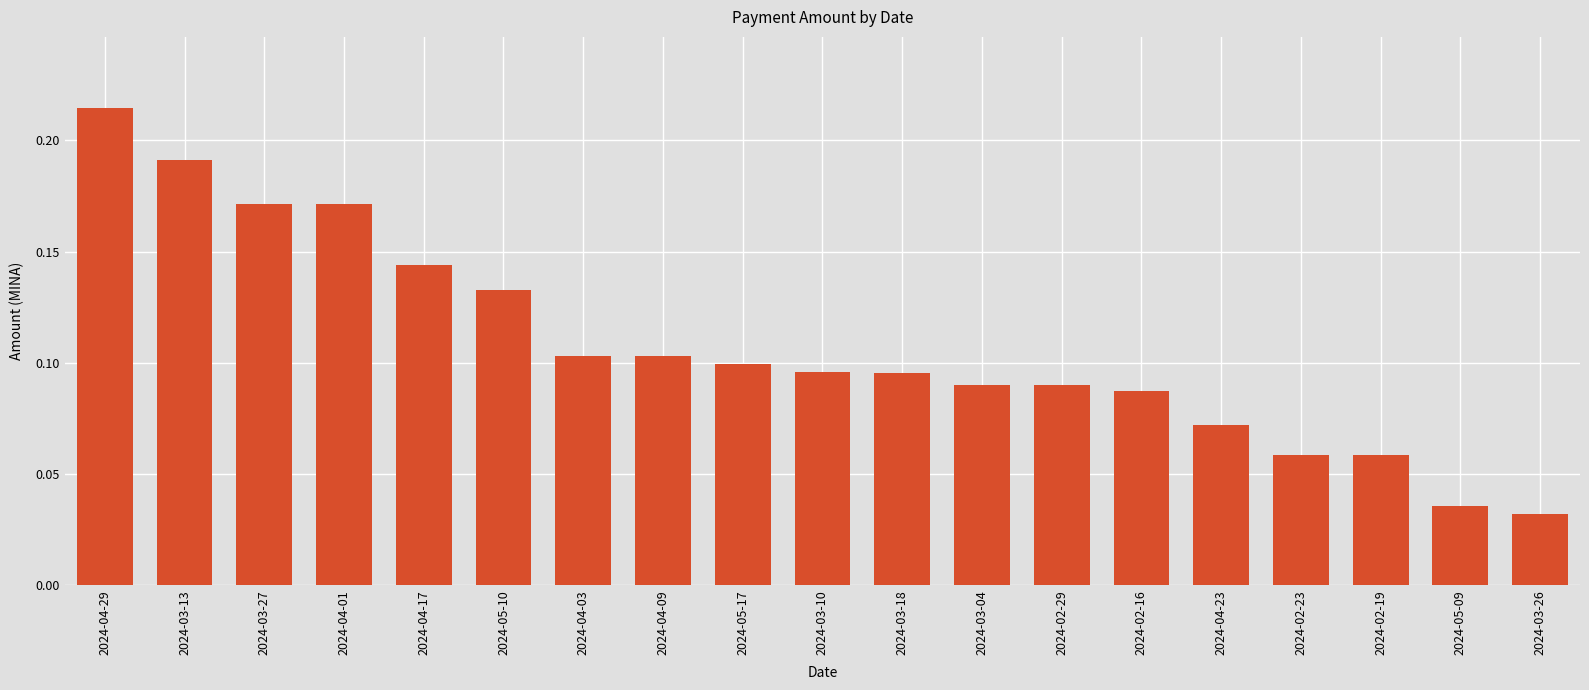

The chart shows a value of 0.2 at 2024-04-09. True or false?

False